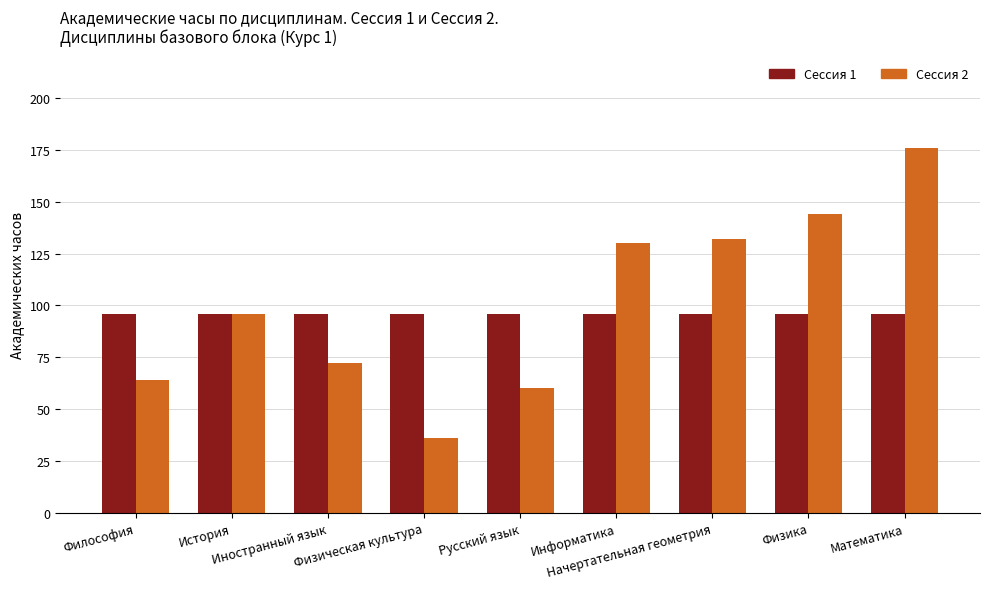

Reading left to right, extract all data points from this chart.

Сессия 1: 96	96	96	96	96	96	96	96	96
Сессия 2: 64	96	72	36	60	130	132	144	176